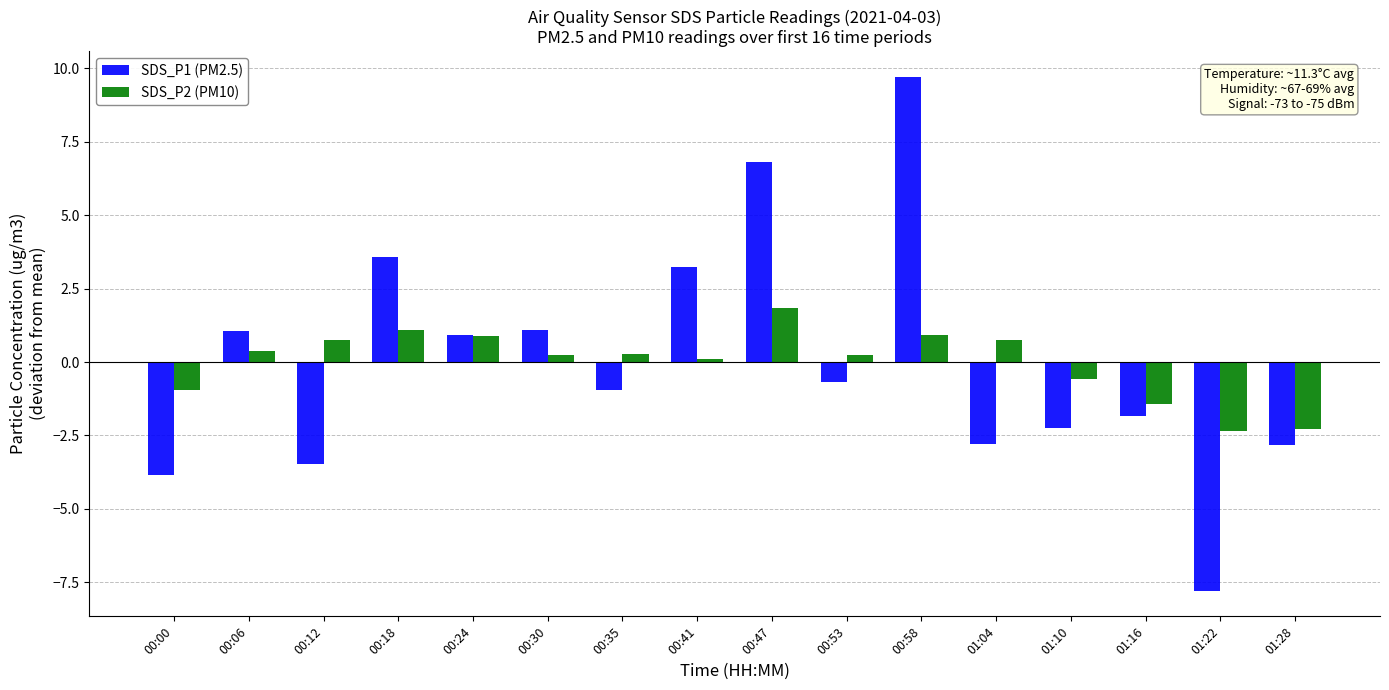

The value of SDS_P2 (PM10) at 01:28 is -2.3. True or false?

True